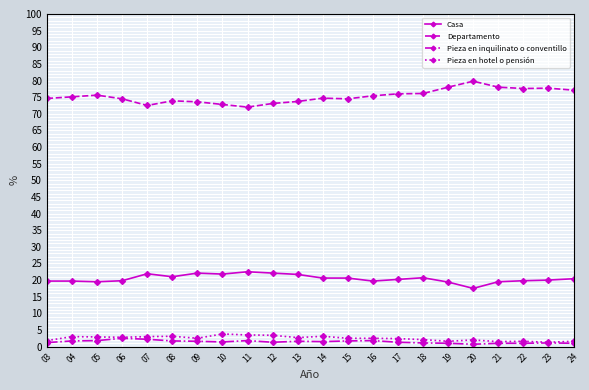

Count the number of data series in this chart.

4